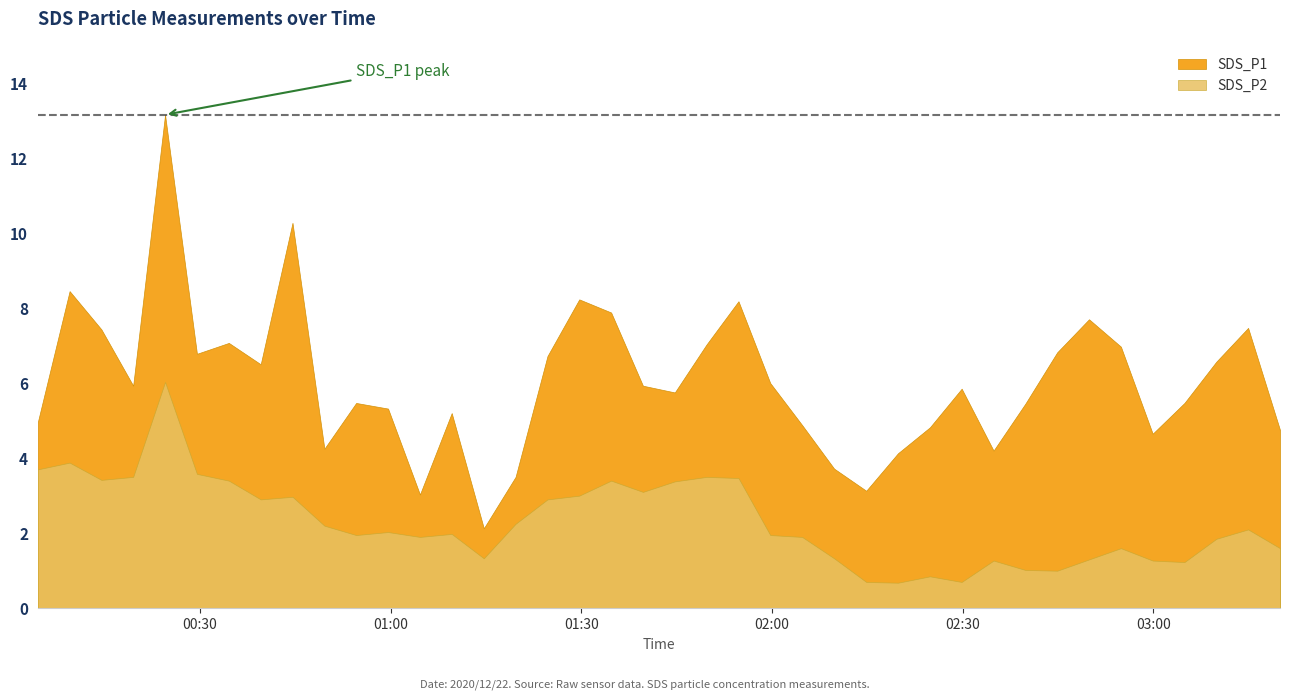

How many distinct data groups are displayed?

2